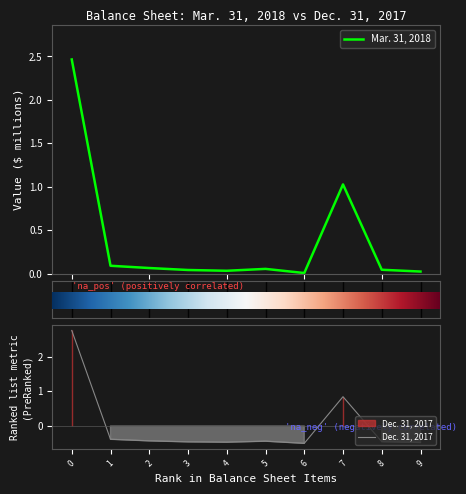

Does the chart have visible grid lines?

No